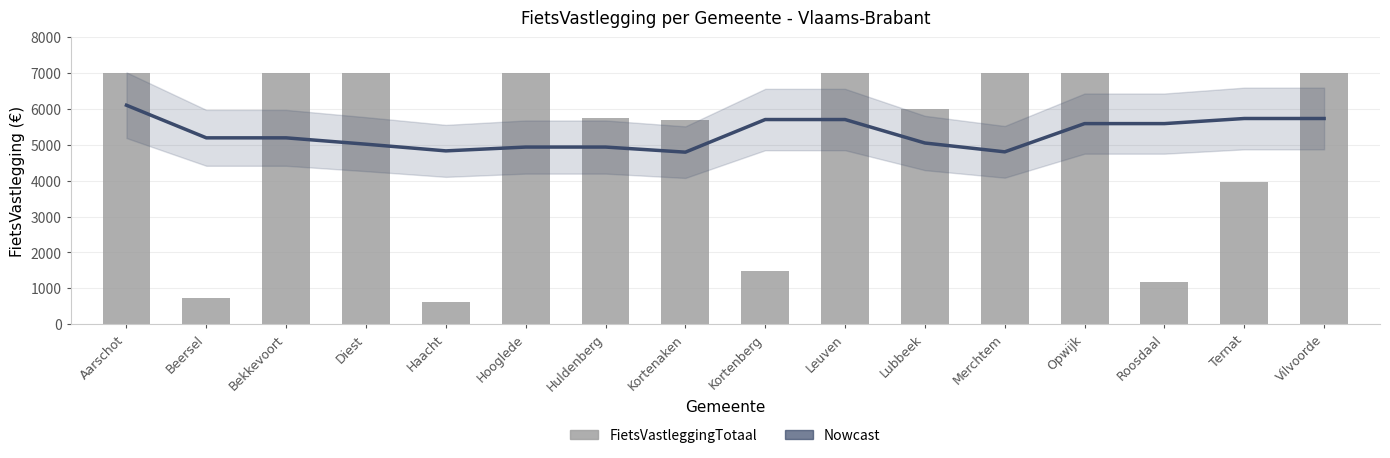

What is the value of the Nowcast bar at the 6th from the left?

4938.9